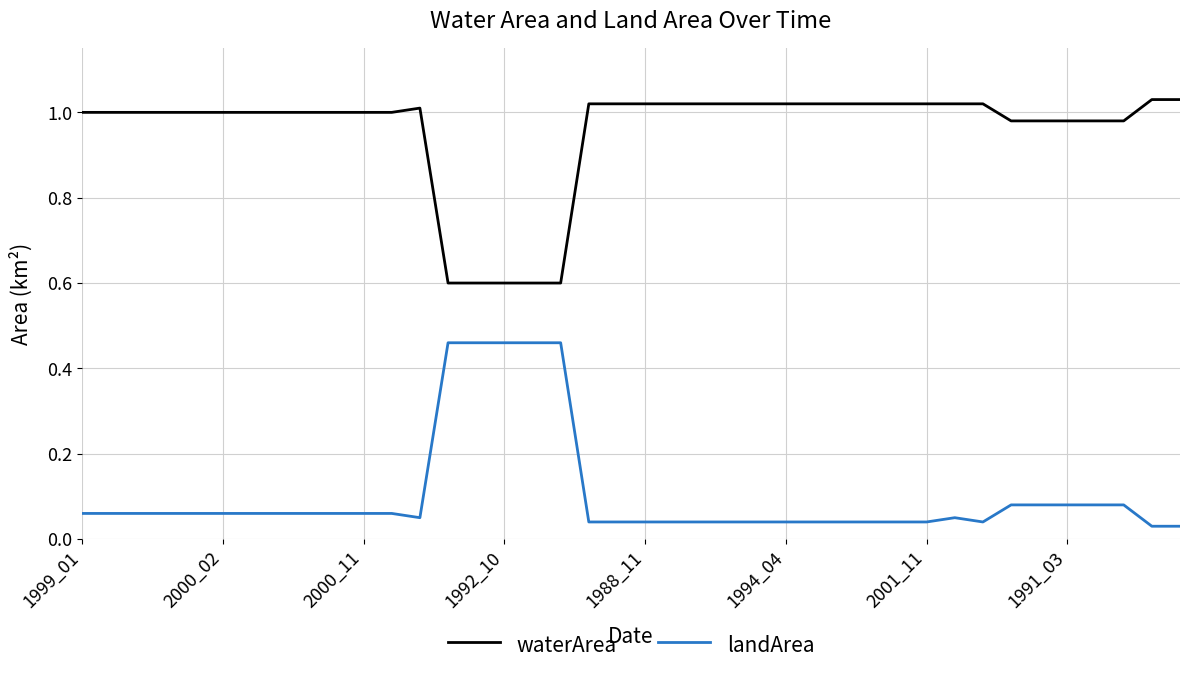

At how many categories does at least one series exceed 0?

40